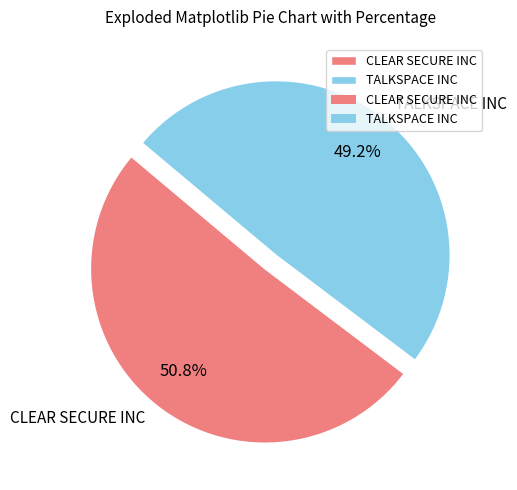

To the nearest percent, what is the difference between the CLEAR SECURE INC and TALKSPACE INC slice percentages?

2%